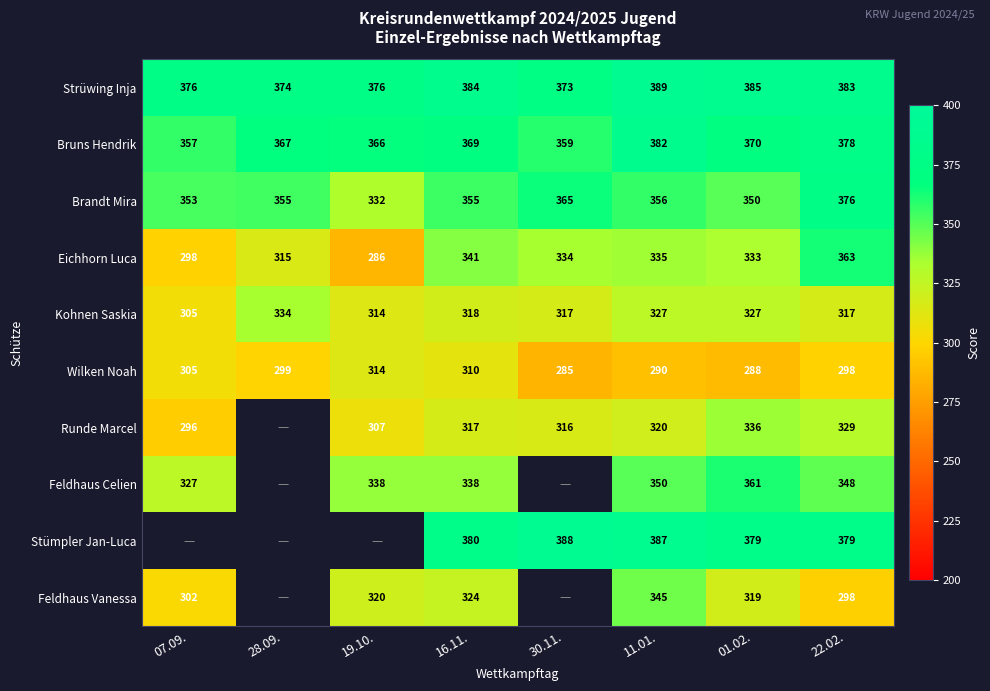

List the labels in order of Wilken Noah value, largest first.

19.10., 16.11., 07.09., 28.09., 22.02., 11.01., 01.02., 30.11.